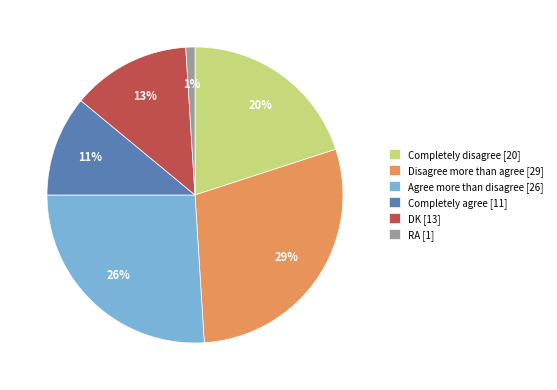

Is it true that Agree more than disagree is 14% of the pie?

False